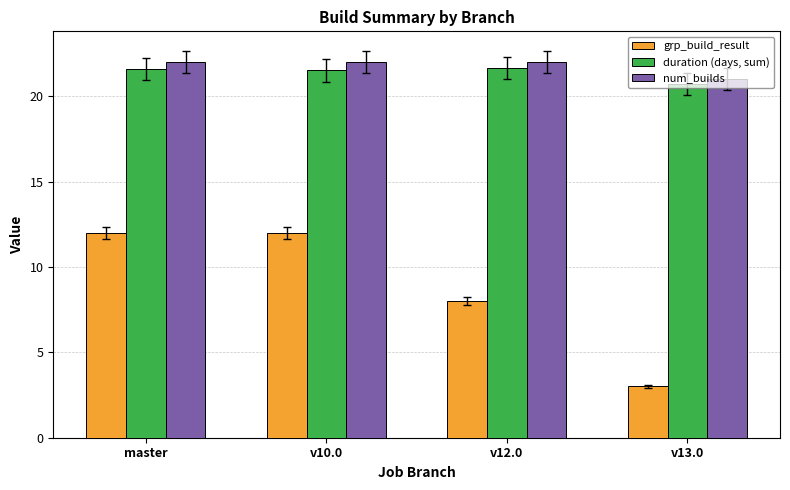

Which series changed the most between v12.0 and v13.0?

grp_build_result